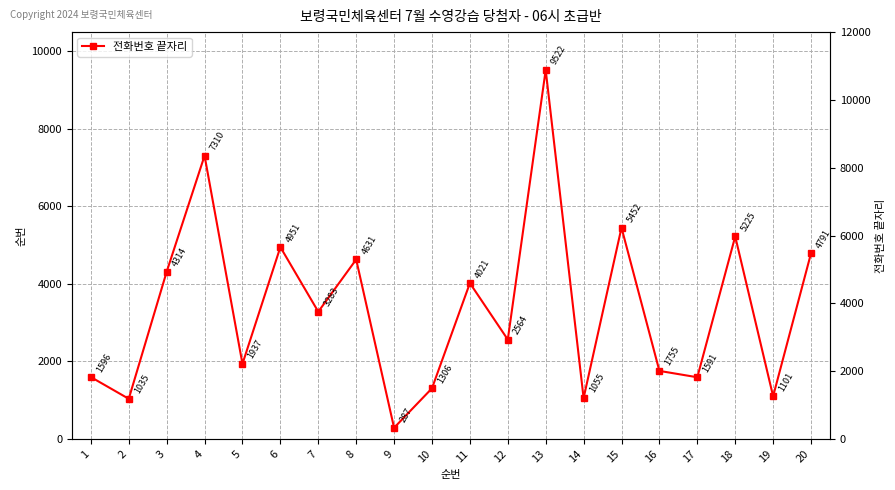

What is the difference between the maximum and second lowest values?

8487